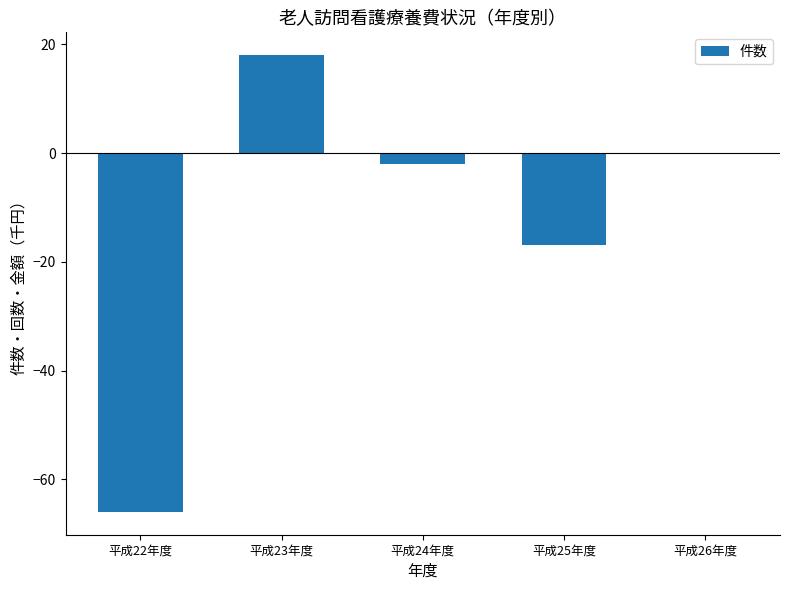

Are the bars horizontal?

No